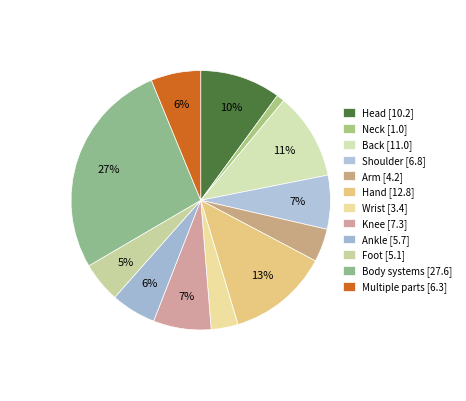

Does Wrist represent more than half of the total?

No